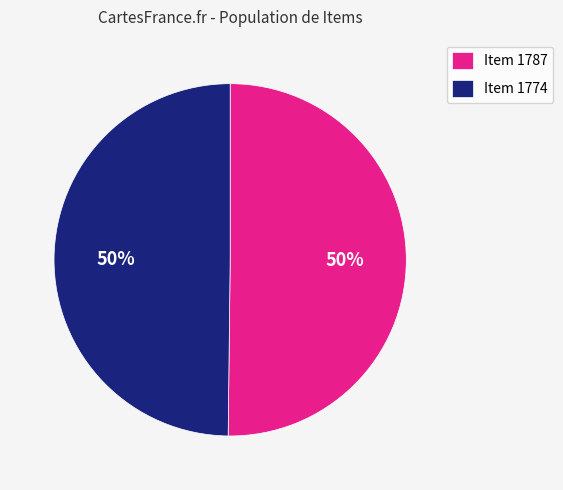

What percentage is the Item 1787 slice, to the nearest percent?

50%